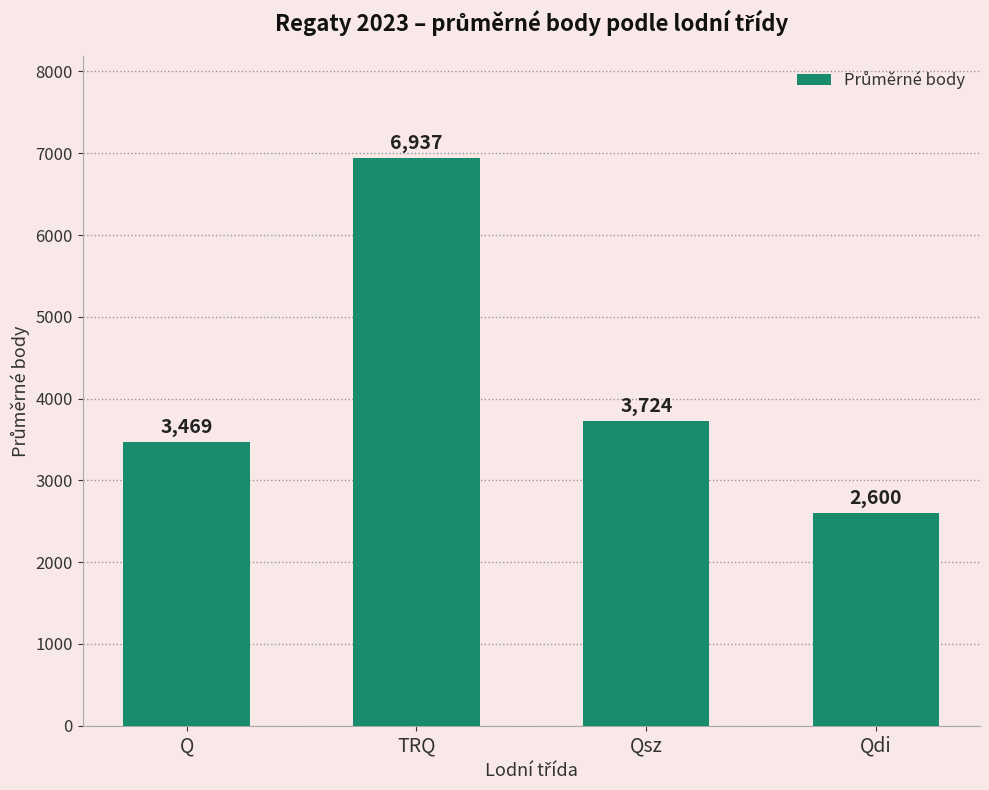

What position from the left is Qdi?

4